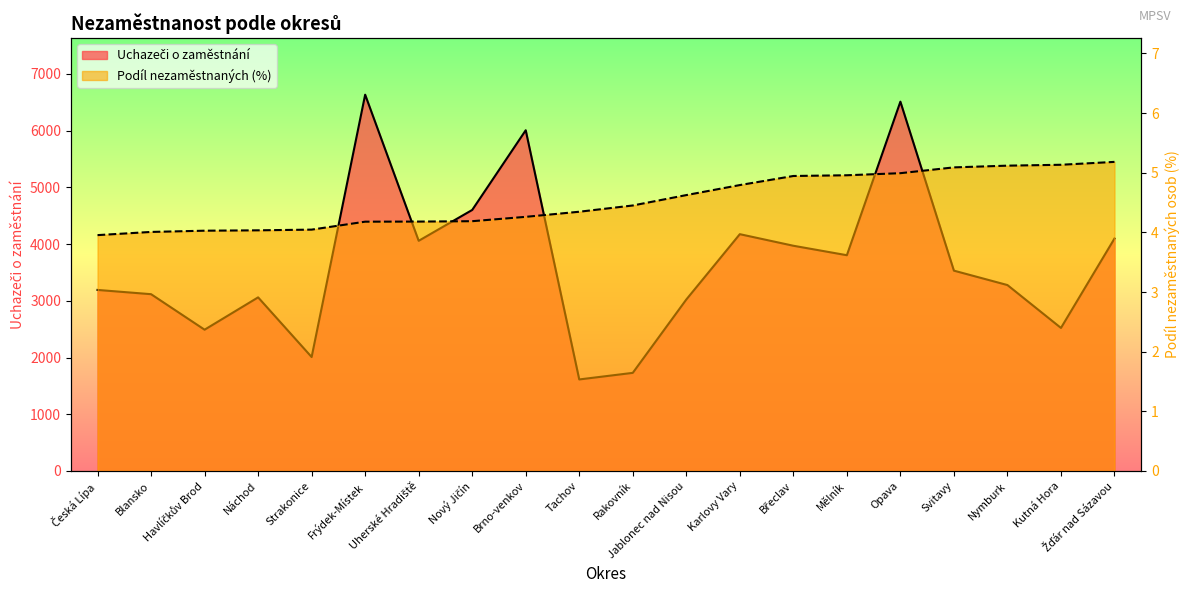

List the labels in order of Uchazeči o zaměstnání value, smallest first.

Tachov, Rakovník, Strakonice, Havlíčkův Brod, Kutná Hora, Jablonec nad Nisou, Náchod, Blansko, Česká Lípa, Nymburk, Svitavy, Mělník, Břeclav, Uherské Hradiště, Žďár nad Sázavou, Karlovy Vary, Nový Jičín, Brno-venkov, Opava, Frýdek-Místek